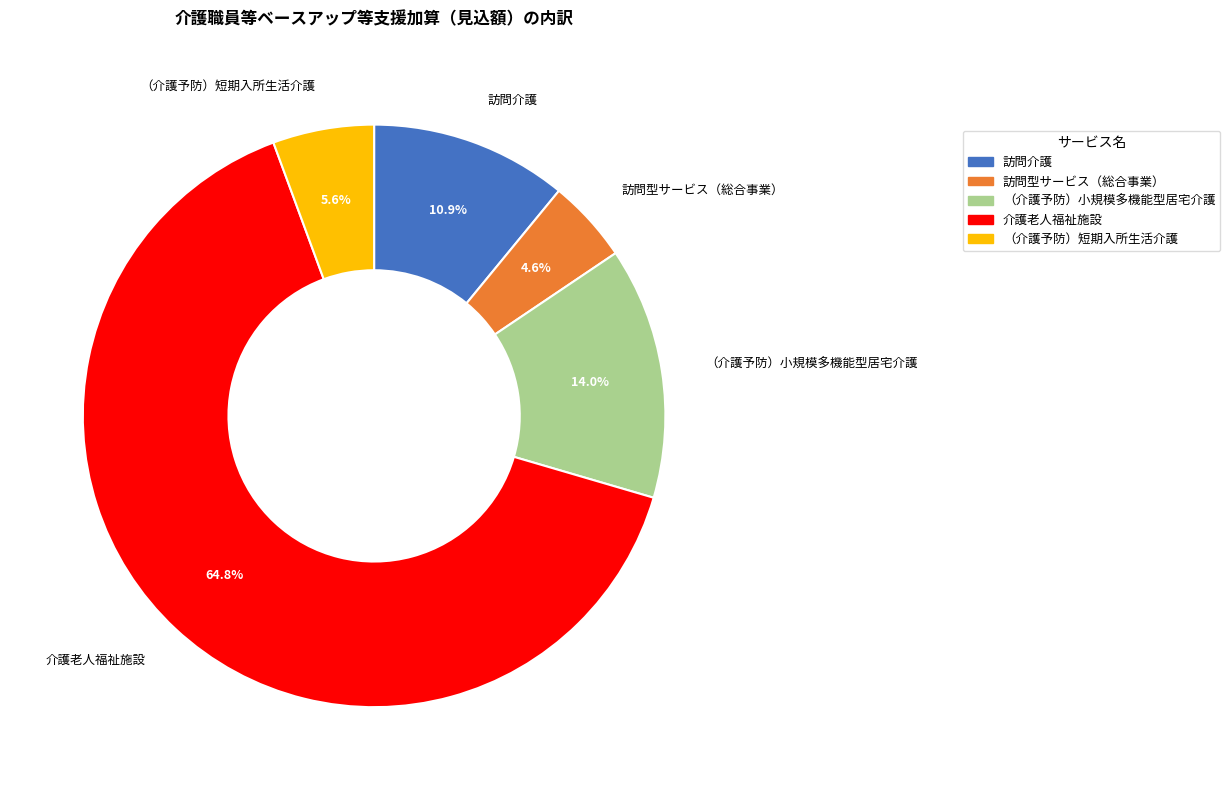

Which category has the smallest portion of the pie?

訪問型サービス（総合事業）